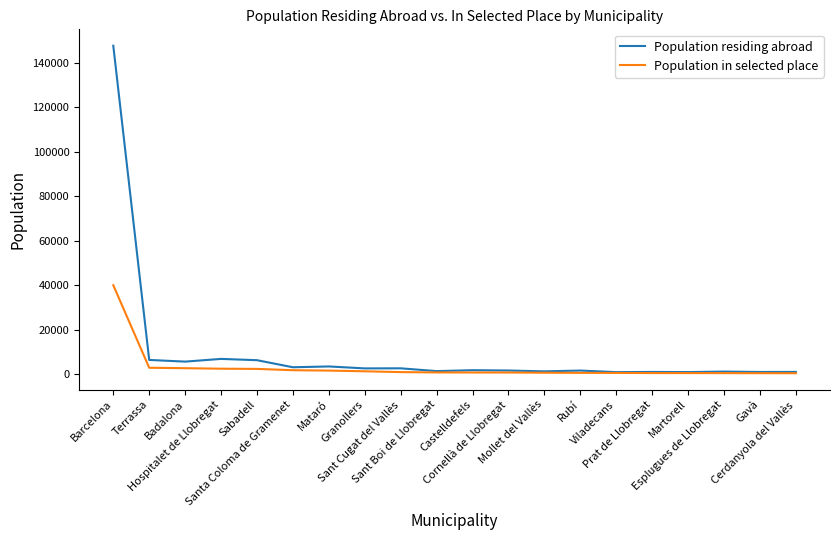

Which series has the widest spread of values?

Population residing abroad